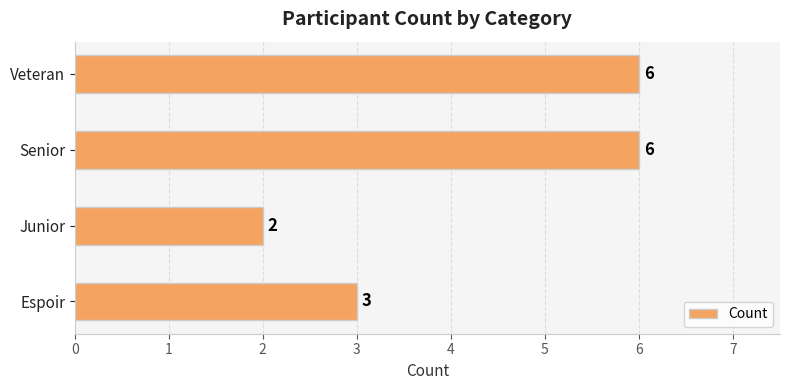

How many values are between 3 and 6?

3